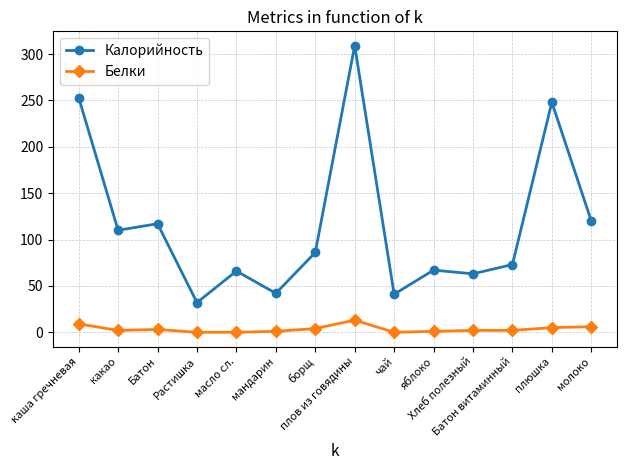

What is the highest value of the Белки series?

13